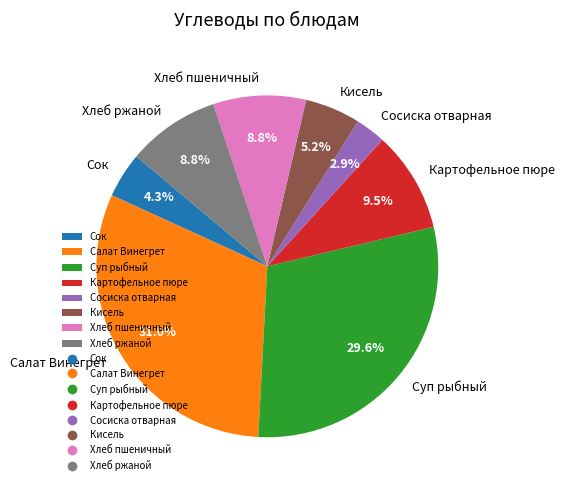

What is the ratio of the value at Суп рыбный to the value at Хлеб ржаной?

3.4